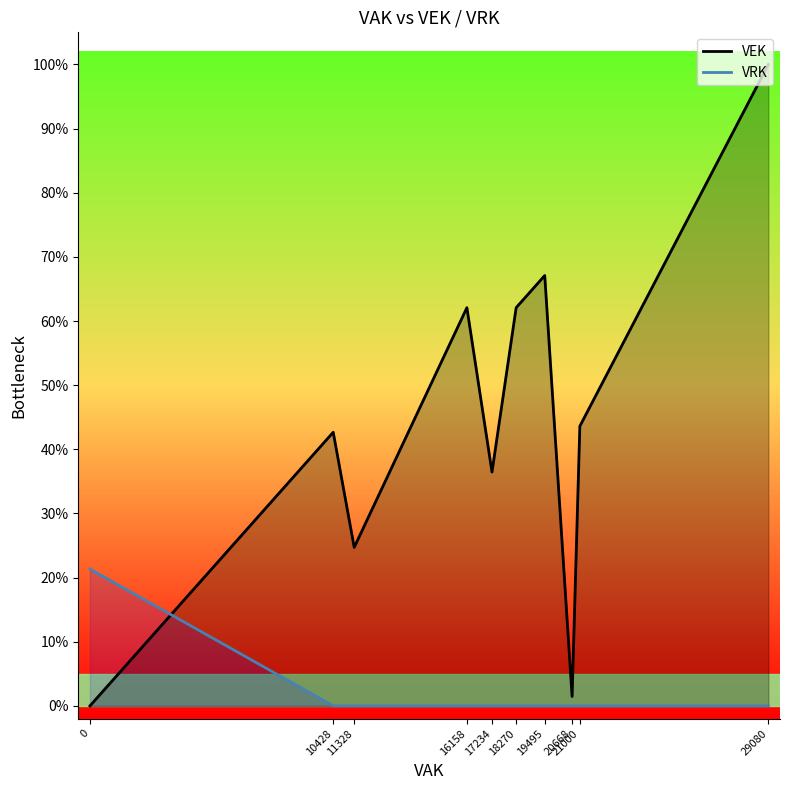

What is the sum of all VRK values?

0.2